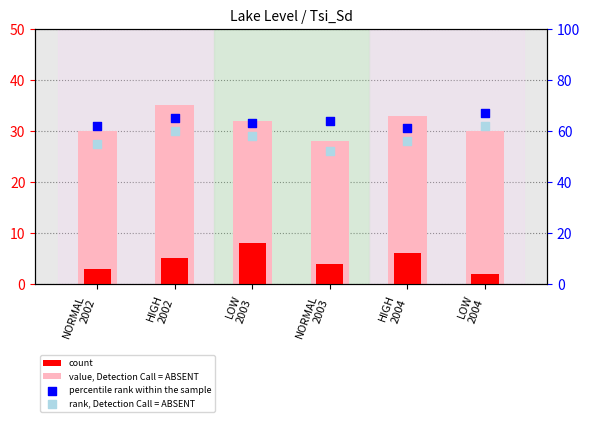

Which series has the widest spread of Y values?

rank, Detection Call = ABSENT